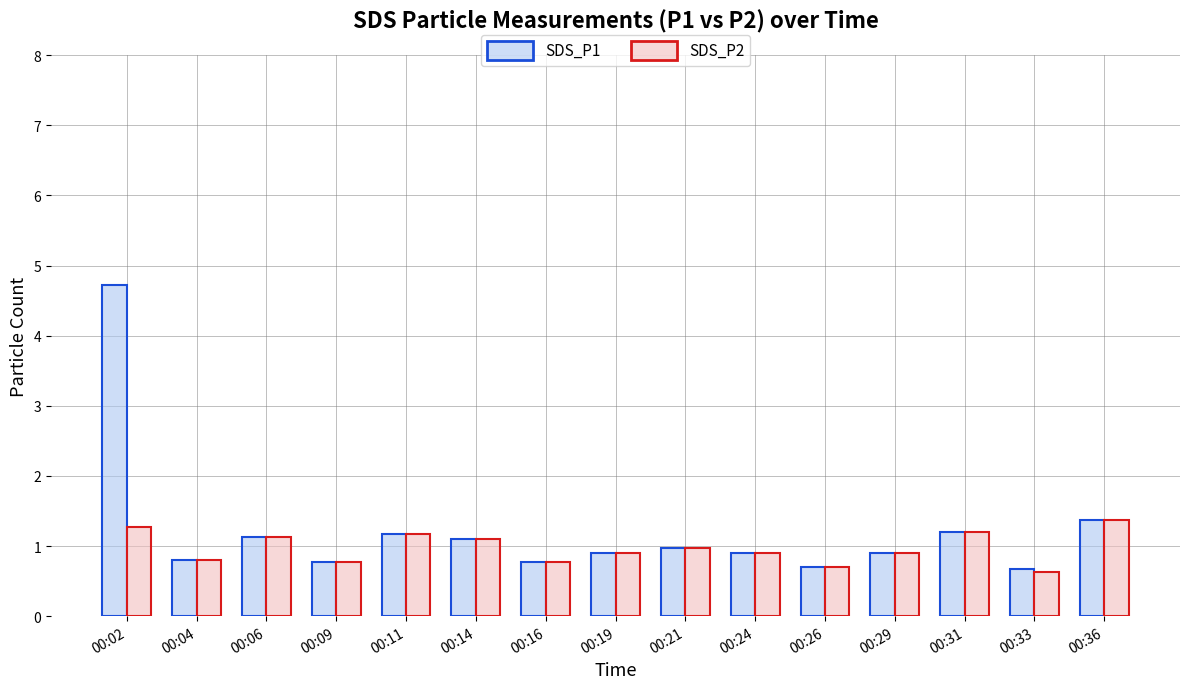

Is the value of SDS_P1 at 00:11 greater than the value of SDS_P2 at 00:02?

No